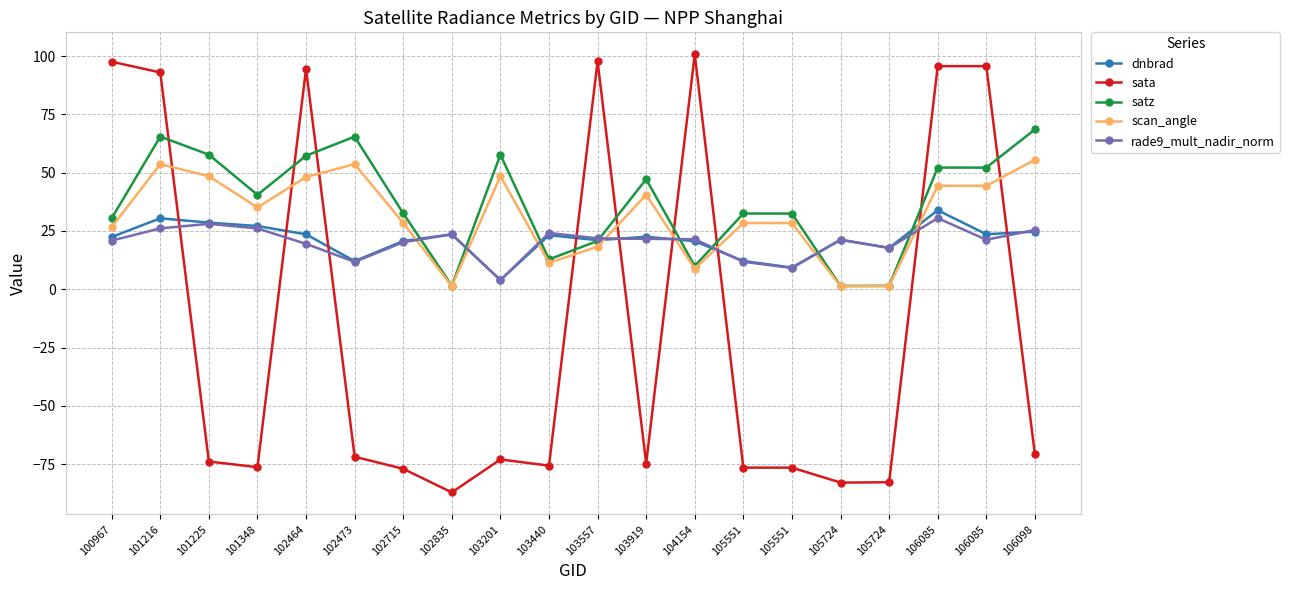

How many data points in satz are less than 40?

10